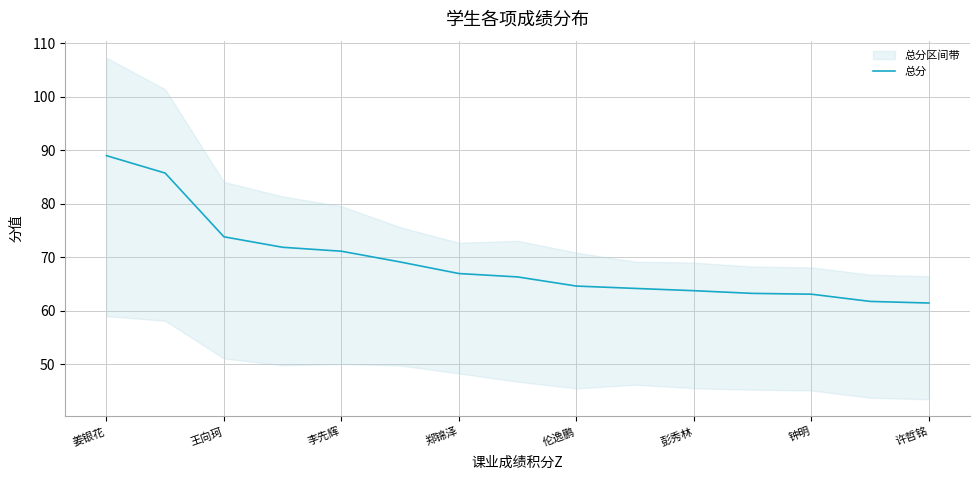

What is the lowest value of the 总分 series?

61.5